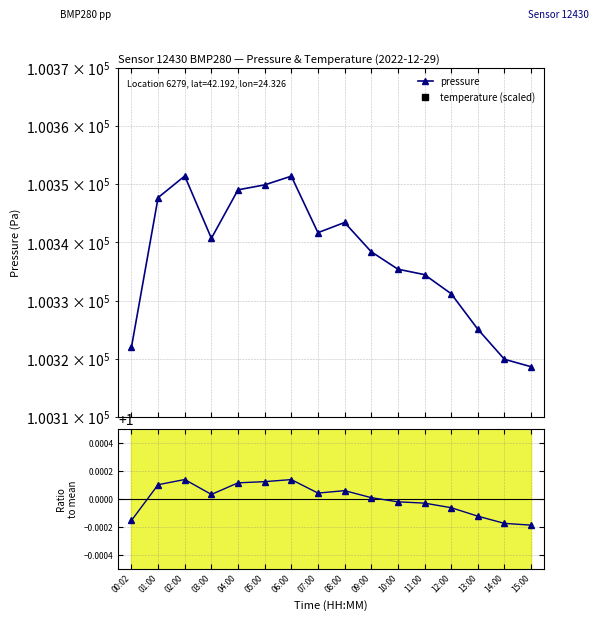

What is the spread (max minus min) of values at 02:00?

100350.4